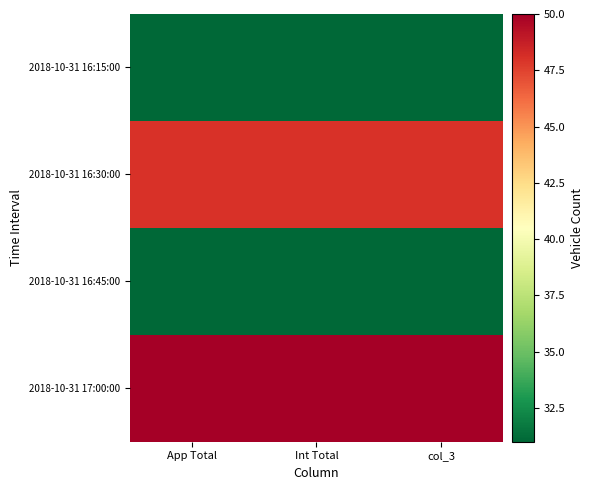

At which category is the sum across all series the highest?

App Total